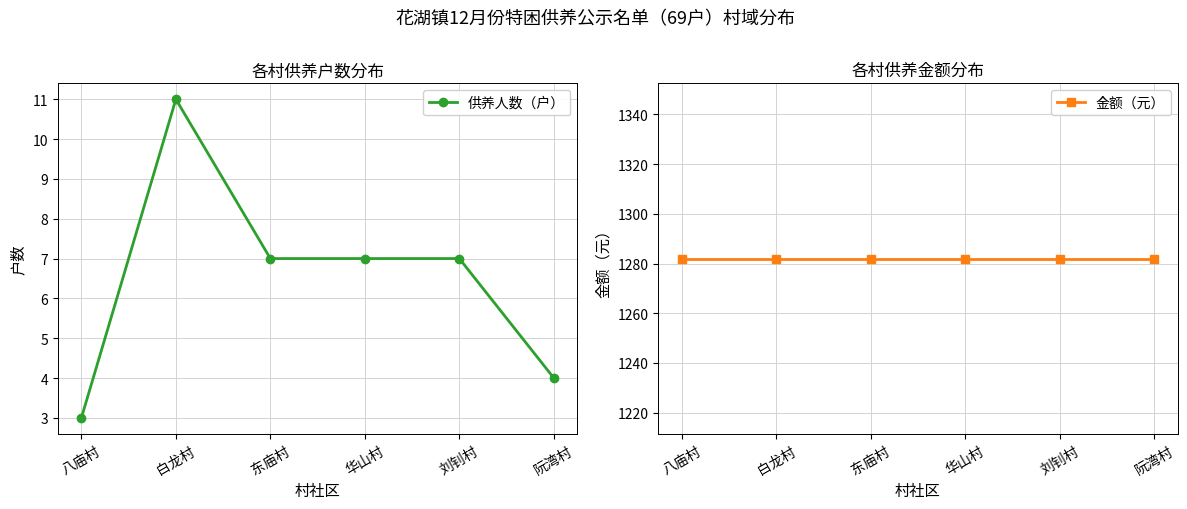

True or false: 金额（元） has more than 2 points higher than both neighbors.

False